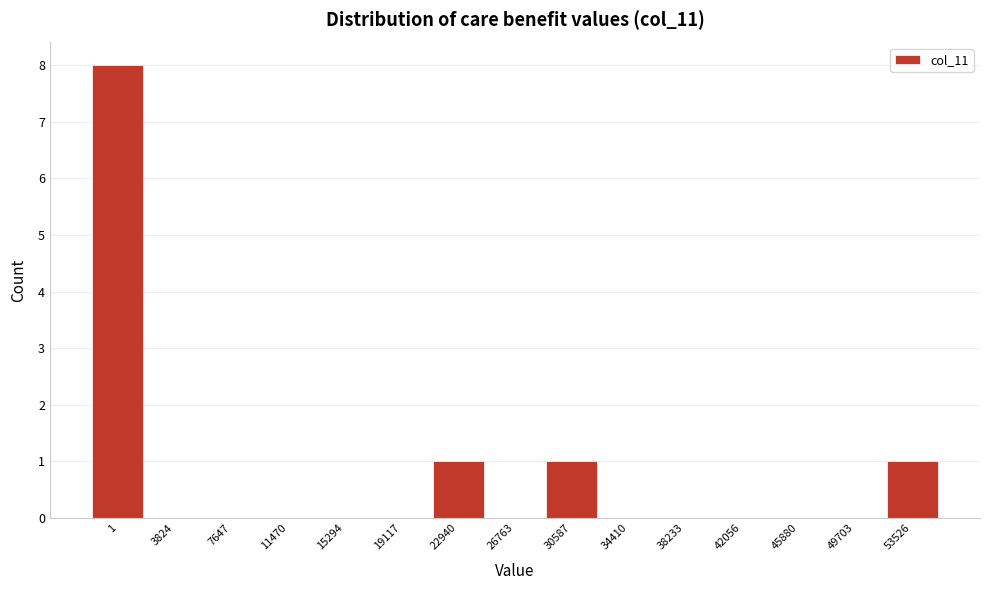

Reading left to right, list all the values displayed in this chart.

1=8	3824=0	7647=0	11470=0	15294=0	19117=0	22940=1	26763=0	30587=1	34410=0	38233=0	42056=0	45880=0	49703=0	53526=1